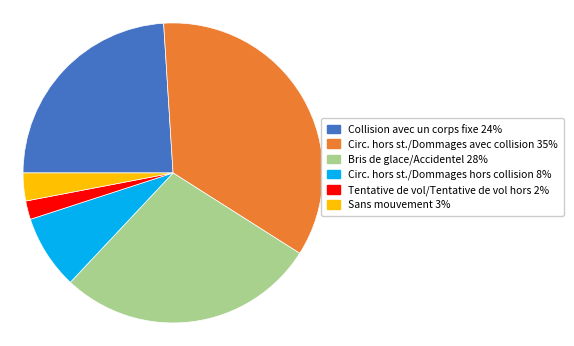

Which slice is the largest?

Circ. hors st./Dommages avec collision